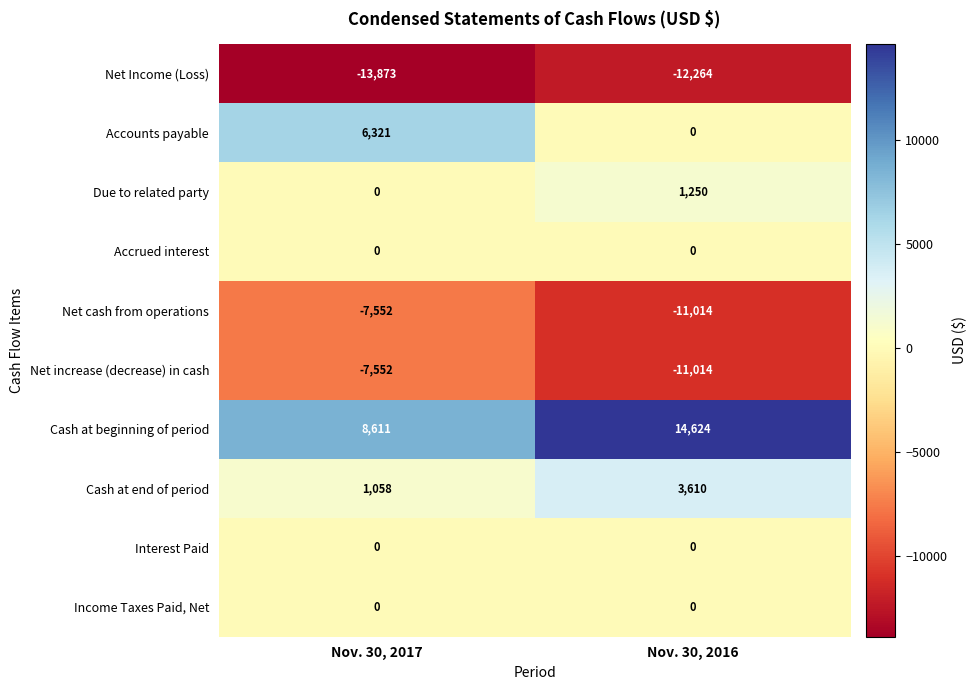

Reading left to right, extract all data points from this chart.

Net Income (Loss): -13873	-12264
Accounts payable: 6321	0
Due to related party: 0	1250
Accrued interest: 0	0
Net cash from operations: -7552	-11014
Net increase (decrease) in cash: -7552	-11014
Cash at beginning of period: 8611	14624
Cash at end of period: 1058	3610
Interest Paid: 0	0
Income Taxes Paid, Net: 0	0